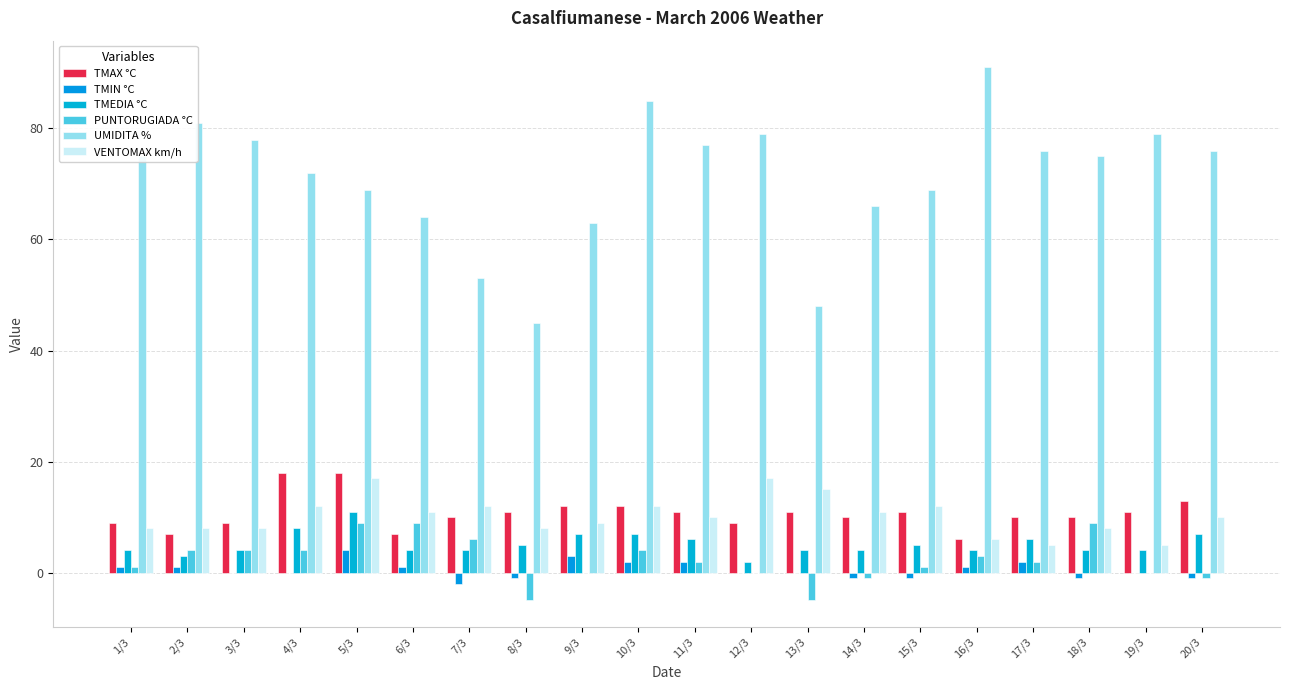

Count the TMIN °C values in the range -1 to 2.

17